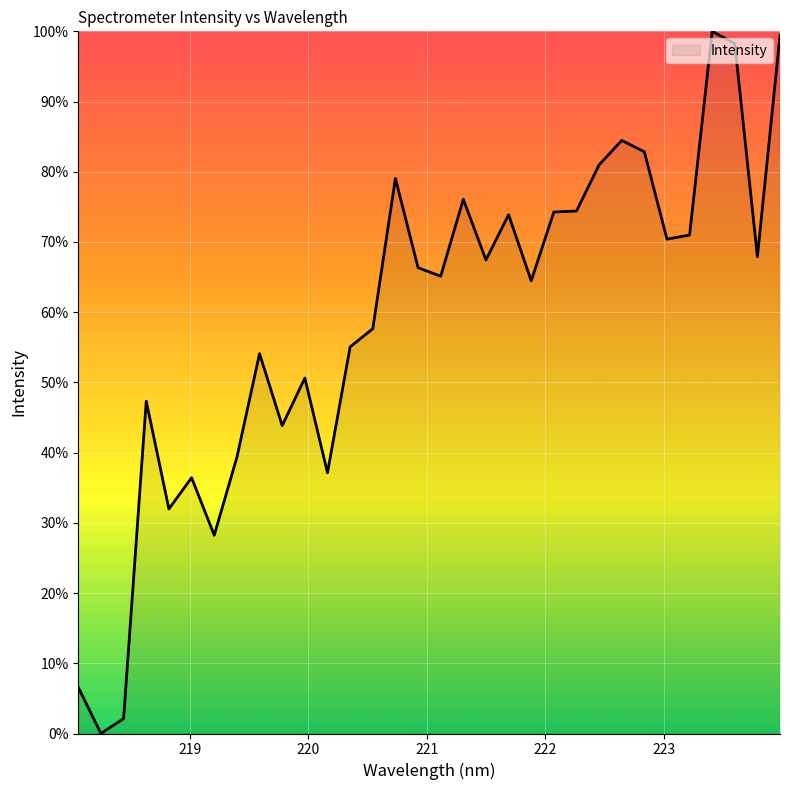

Does the chart display data point markers on the line(s)?

No